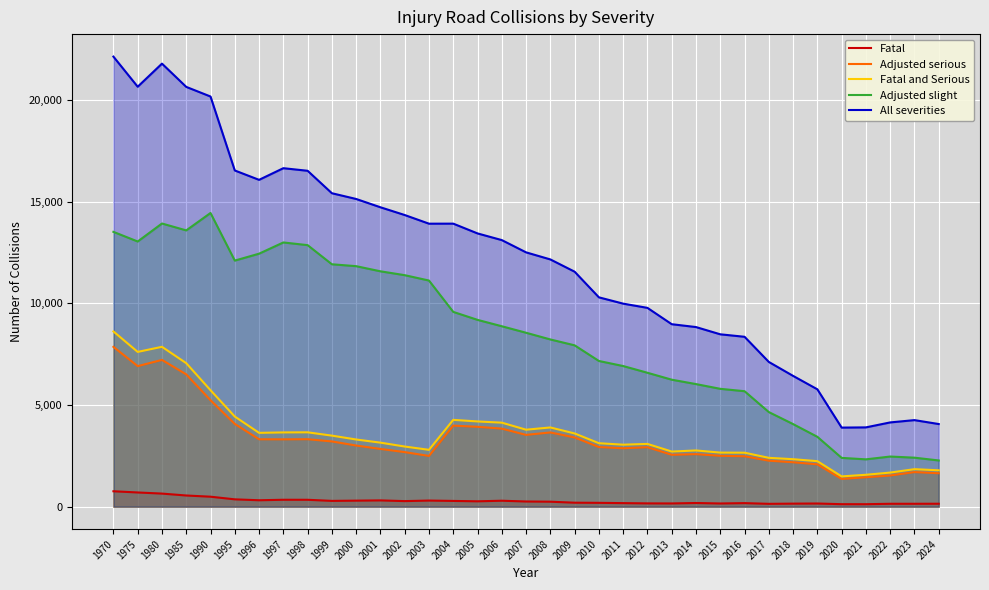

Reading right to left, extract all data points from this chart.

Fatal: 145.0	143.0	143.0	122.0	123.0	156.0	150.0	140.0	175.0	157.0	181.0	159.0	162.0	175.0	189.0	196.0	245.0	255.0	293.0	264.0	283.0	301.0	274.0	309.0	297.0	285.0	339.0	340.0	316.0	361.0	491.0	550.0	644.0	699.0	758.0
Adjusted serious: 1644.0	1702.0	1534.0	1447.0	1366.0	2081.9	2185.3	2262.3	2480.1	2502.9	2584.0	2552.8	2924.6	2873.5	2932.6	3405.0	3651.1	3530.8	3838.5	3927.9	3986.6	2495.0	2684.0	2840.0	3007.0	3209.0	3318.0	3312.0	3315.0	4071.0	5237.0	6507.0	7218.0	6912.0	7860.0
Fatal and Serious: 1789.0	1845.0	1677.0	1569.0	1489.0	2237.9	2335.3	2402.3	2655.1	2659.9	2765.0	2711.8	3086.6	3048.5	3121.6	3601.0	3896.1	3785.8	4131.5	4191.9	4269.6	2796.0	2958.0	3149.0	3304.0	3494.0	3657.0	3652.0	3631.0	4432.0	5728.0	7057.0	7862.0	7611.0	8618.0
Adjusted slight: 2273.0	2410.0	2466.0	2328.0	2400.0	3436.1	4061.7	4652.7	5678.9	5796.1	6029.0	6245.3	6585.4	6916.5	7165.4	7935.0	8223.9	8553.2	8873.5	9187.0	9579.4	11121.0	11385.0	11575.0	11828.0	11921.0	12862.0	12994.0	12442.0	12102.0	14443.0	13587.0	13926.0	13041.0	13515.0
All severities: 4064.0	4257.0	4144.0	3900.0	3889.0	5772.0	6432.0	7118.0	8355.0	8477.0	8833.0	8974.0	9777.0	9985.0	10295.0	11556.0	12159.0	12507.0	13110.0	13438.0	13919.0	13917.0	14343.0	14724.0	15132.0	15415.0	16519.0	16646.0	16073.0	16534.0	20171.0	20644.0	21788.0	20652.0	22133.0